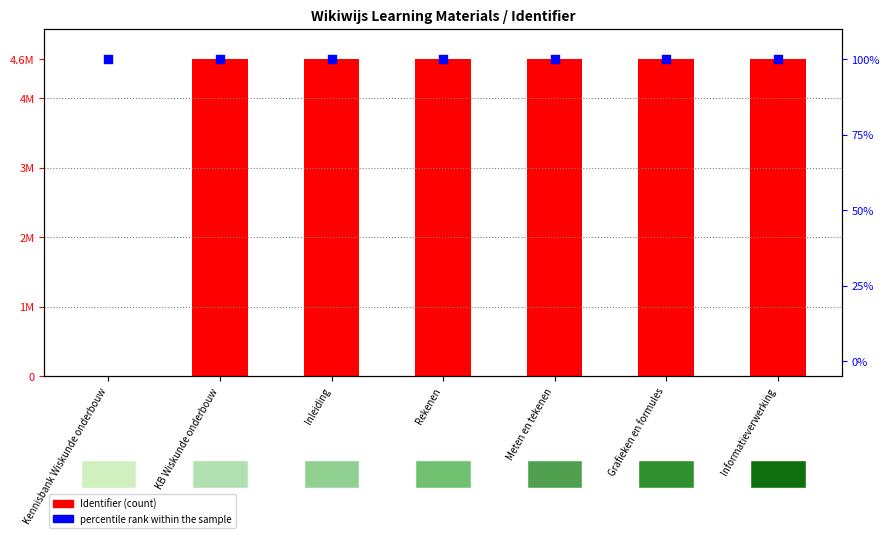

Which series has the largest total across all categories?

Identifier (count)